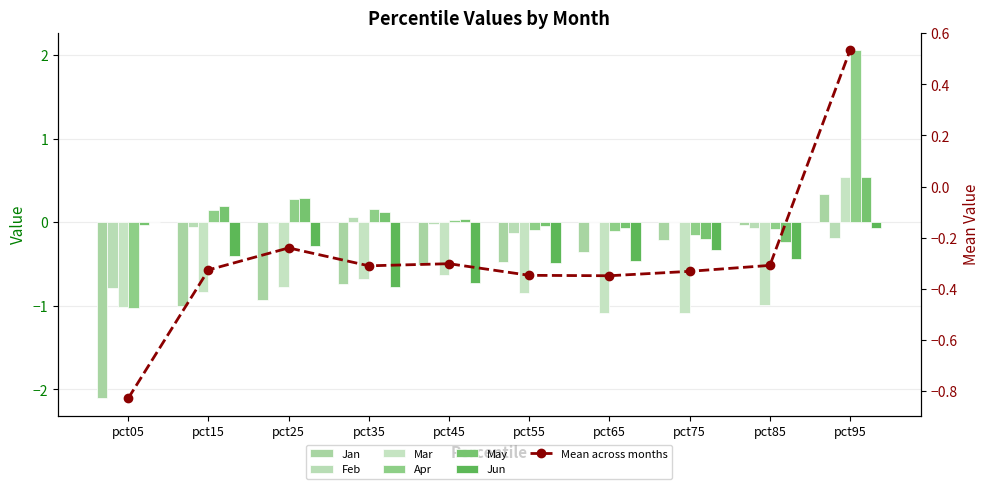

Are the bars horizontal?

No